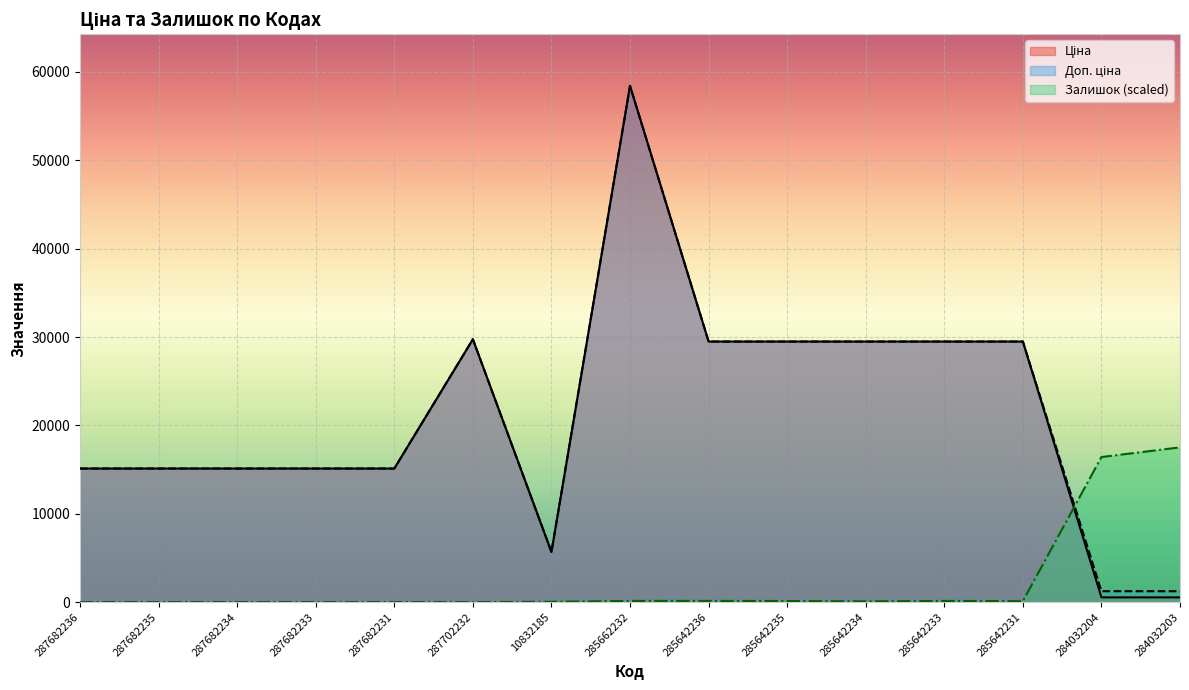

How many lines are shown in the chart?

3